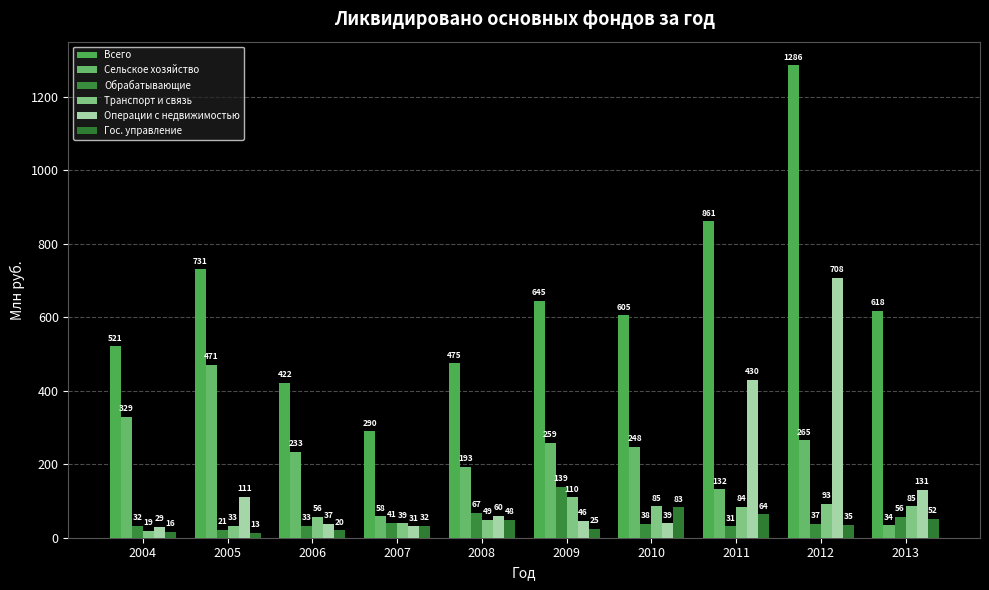

Does the chart contain stacked bars?

No